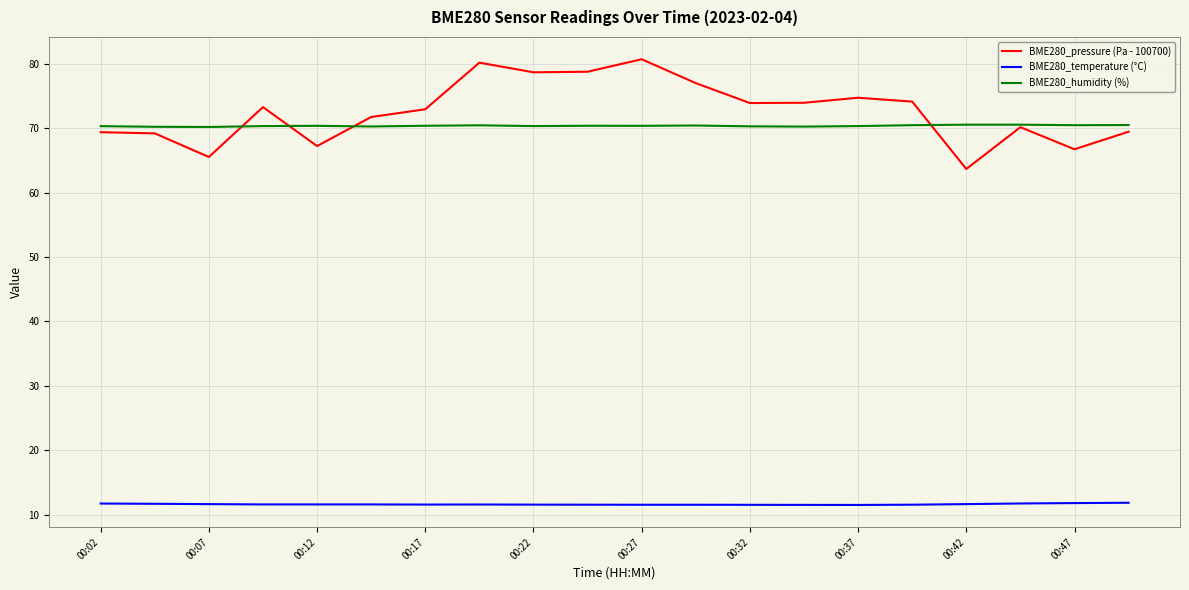

True or false: BME280_humidity (%) and BME280_temperature (°C) cross at least once.

False